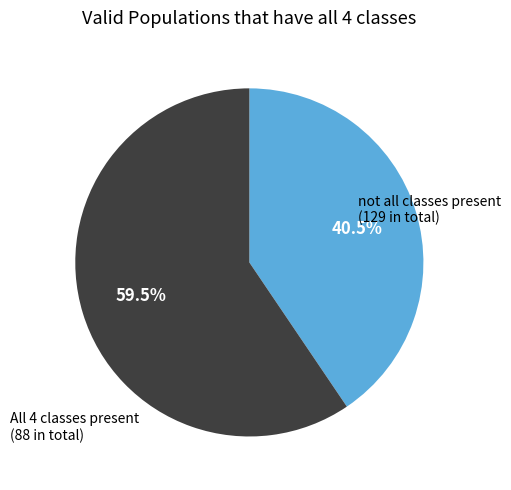

How many slices are in this pie chart?

2